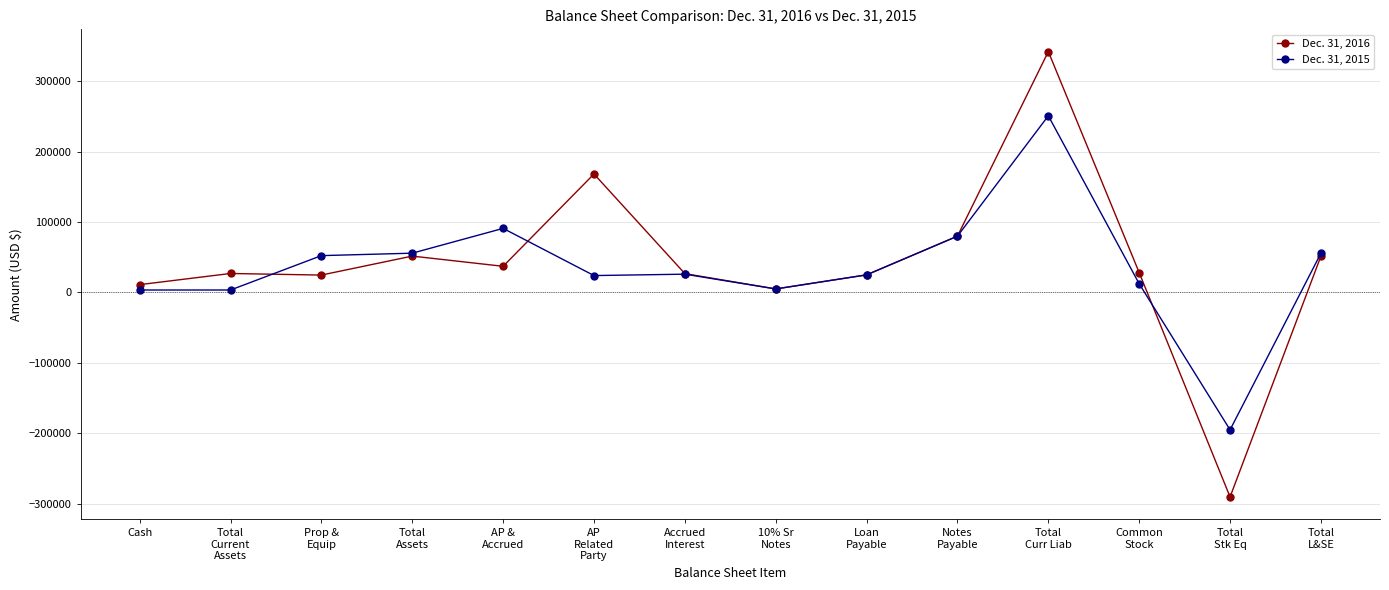

Rank the series at Accrued
Interest from lowest to highest value.

Dec. 31, 2015, Dec. 31, 2016